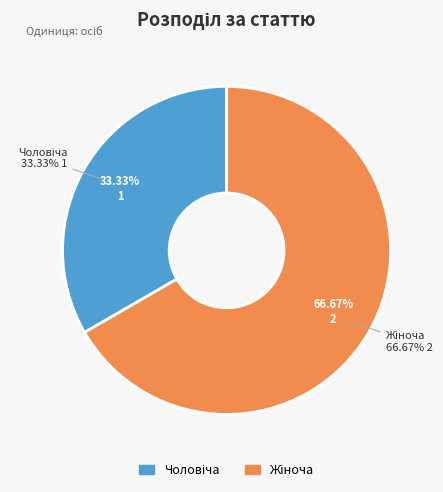

What is the change in value from Чоловіча to Жіноча?

+1